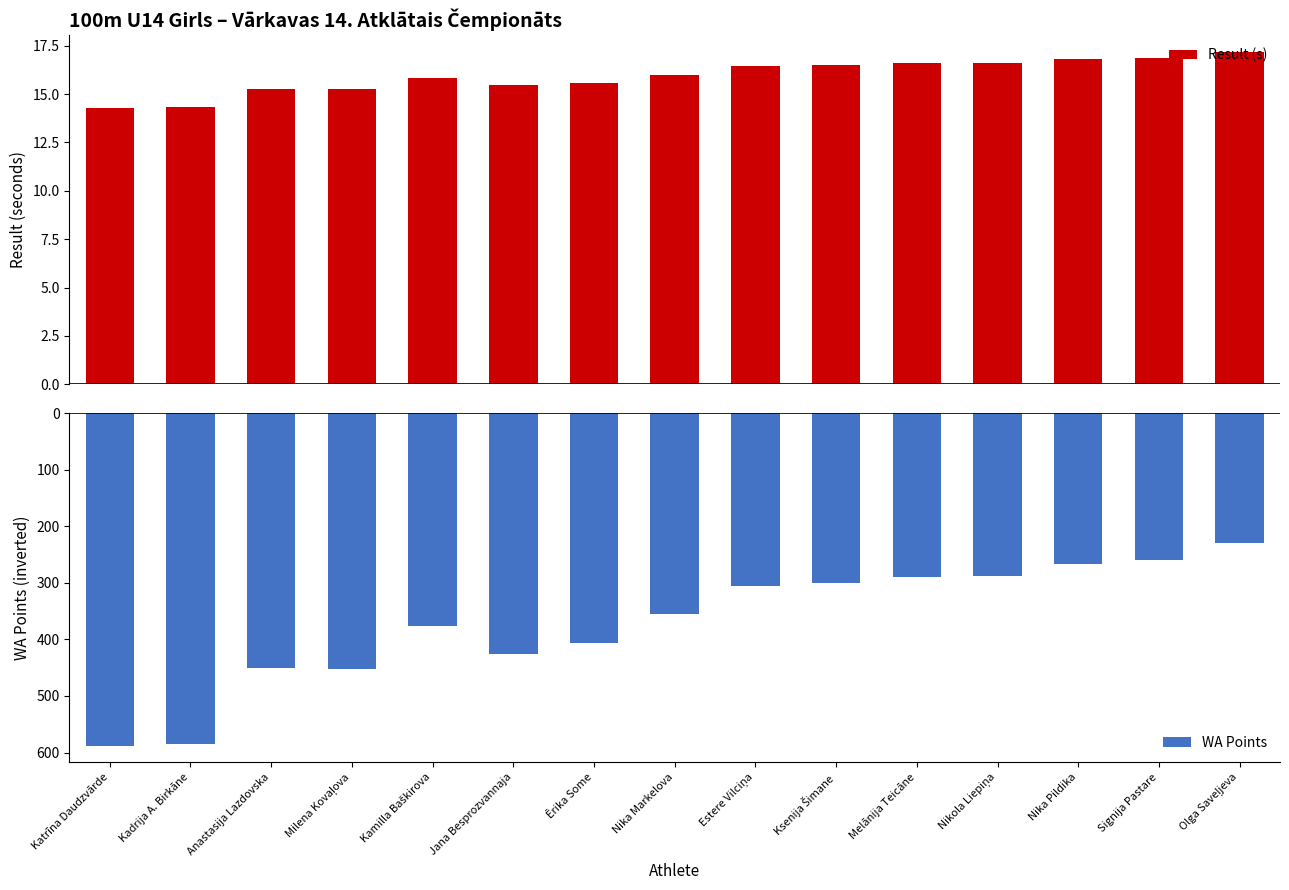

Which category has the highest value across all series?

Olga Saveļjeva